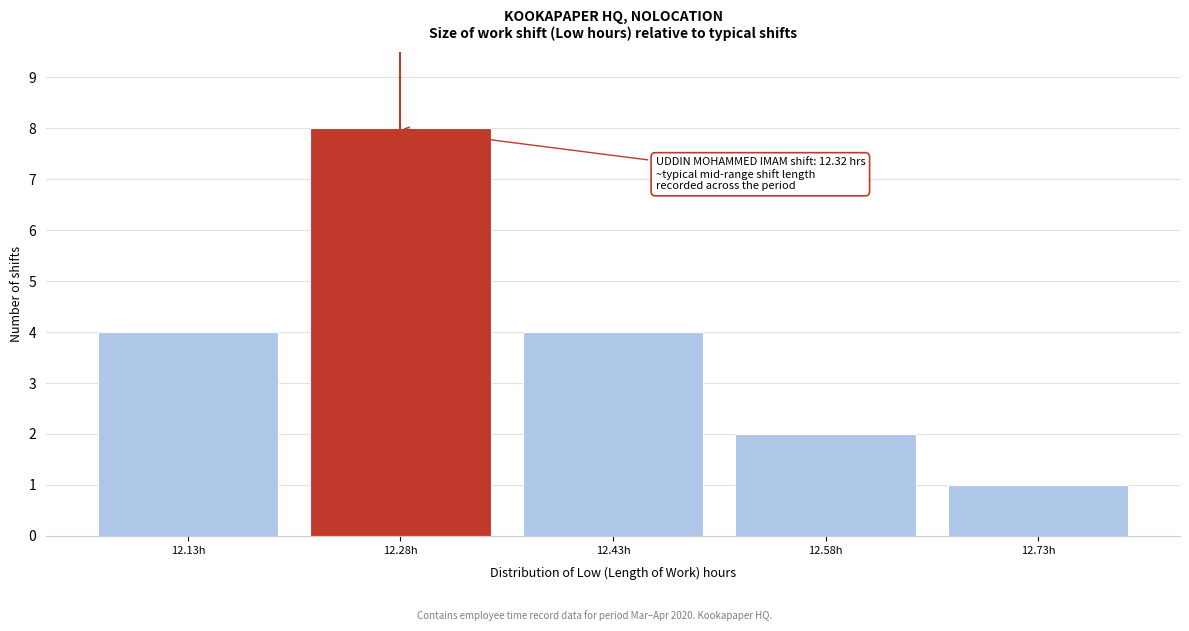

Reading right to left, what are all the values shown in this chart?

1	2	4	8	4